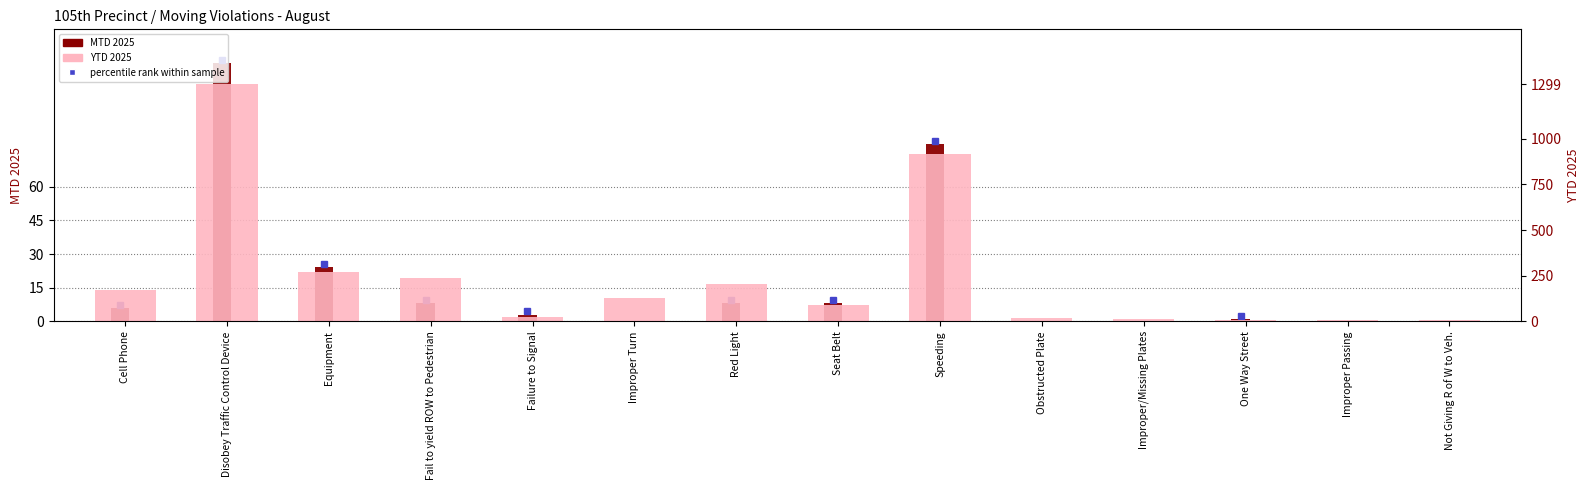

Is it true that MTD 2025 equals -55 at Improper Turn?

False